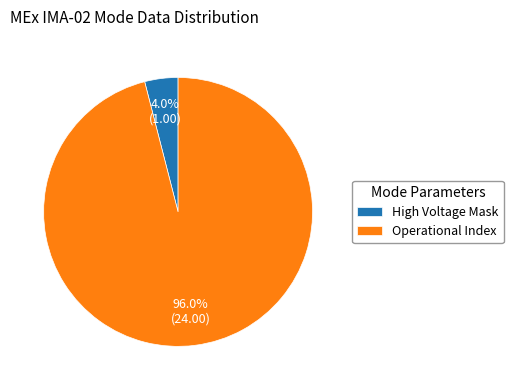

Is there a majority slice in this chart?

Yes